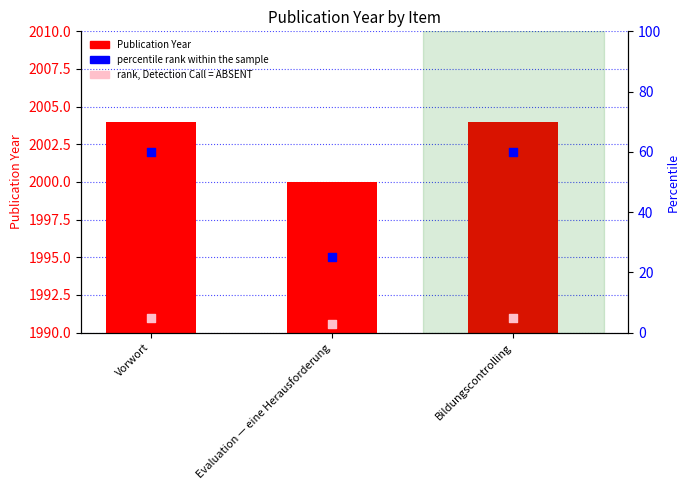

At which category is the sum across all series the highest?

Vorwort